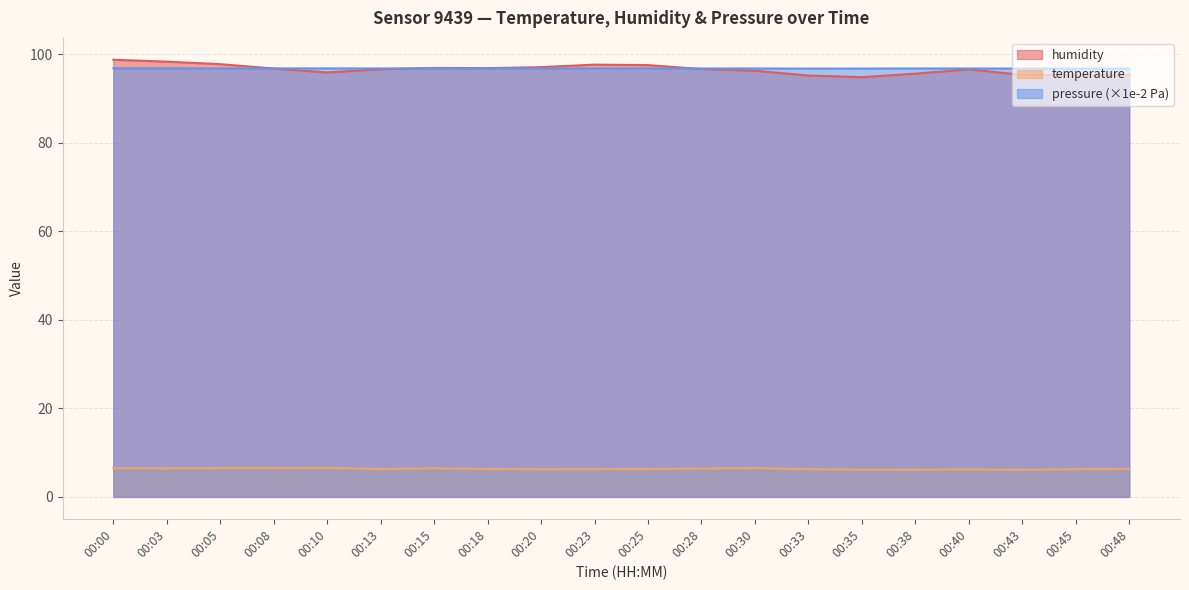

Which category has the highest value in the humidity series?

00:00